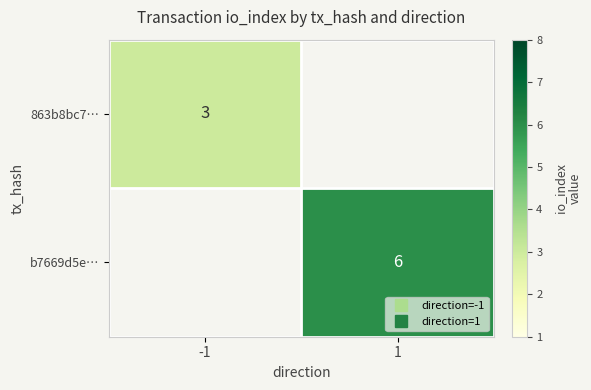

Count the number of categories in the chart.

2